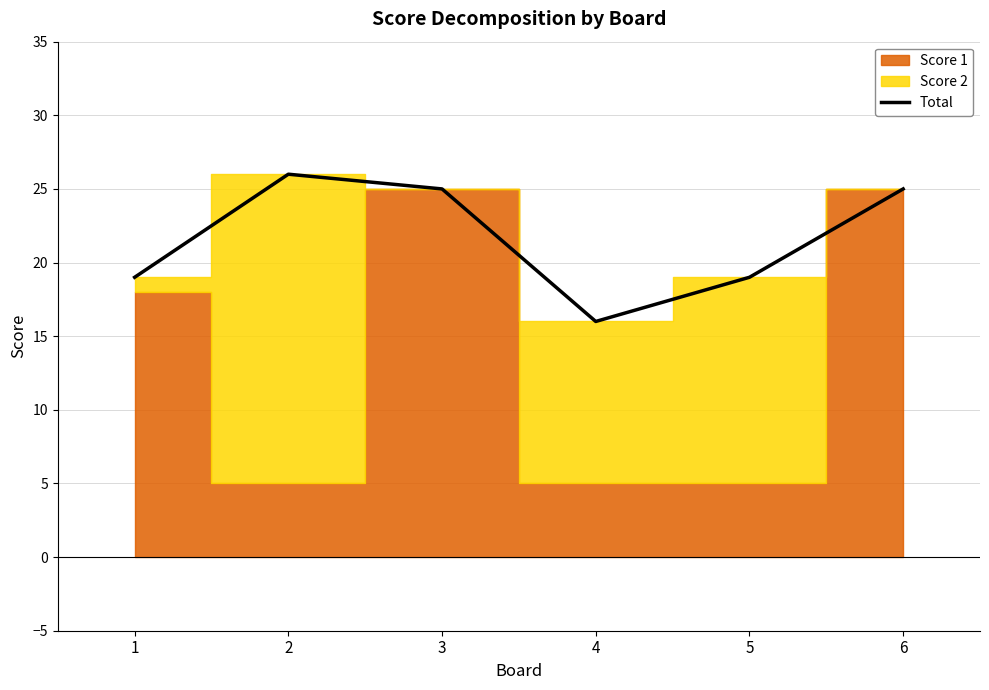

Reading right to left, what are all the values shown in this chart?

25	19	16	25	26	19